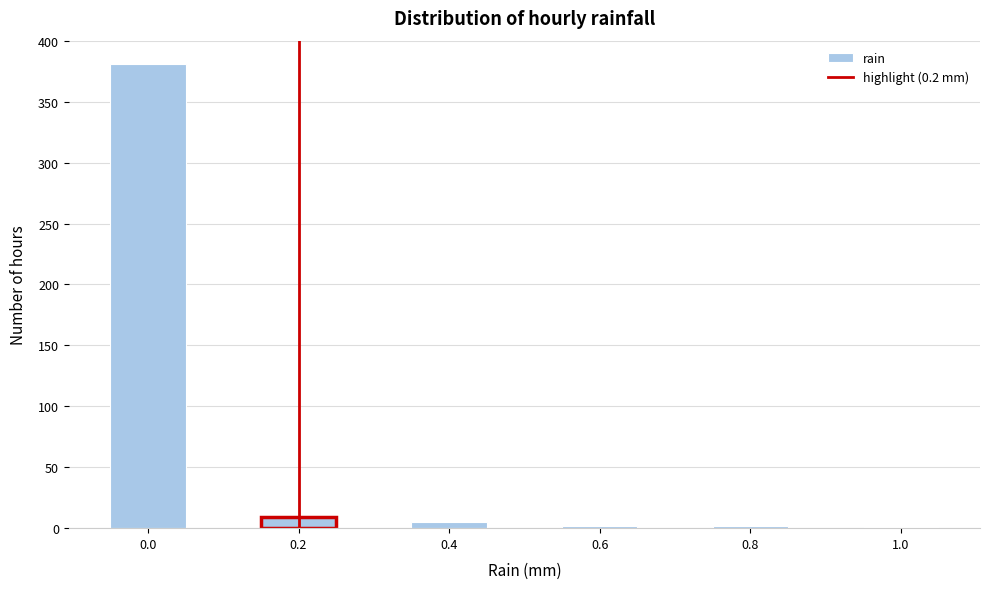

Which range on the x-axis has the tallest bar?

-0.05 to 0.05